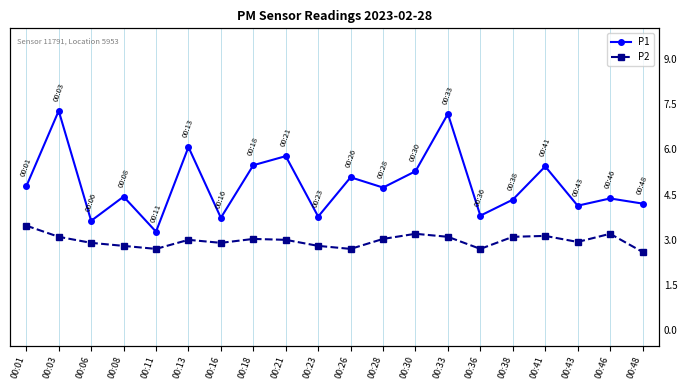

What is the difference between the second highest and minimum values in the P2 series?

0.6